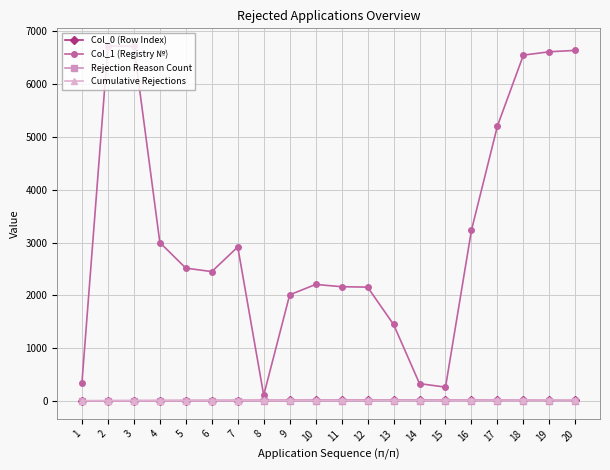

What are all the series names shown in the legend?

Col_0 (Row Index), Col_1 (Registry №), Rejection Reason Count, Cumulative Rejections